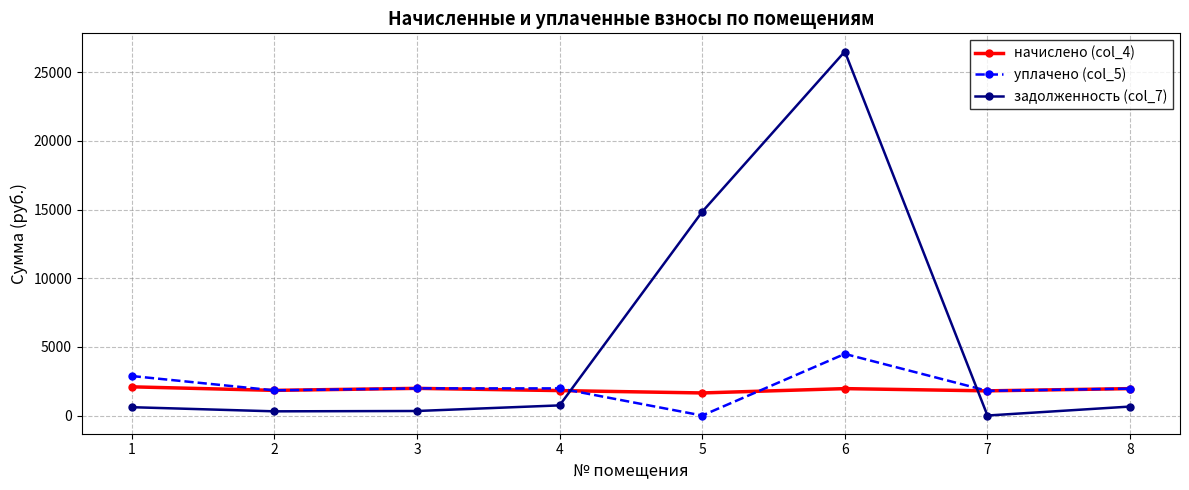

True or false: задолженность (col_7) has more than 0 points higher than both neighbors.

True